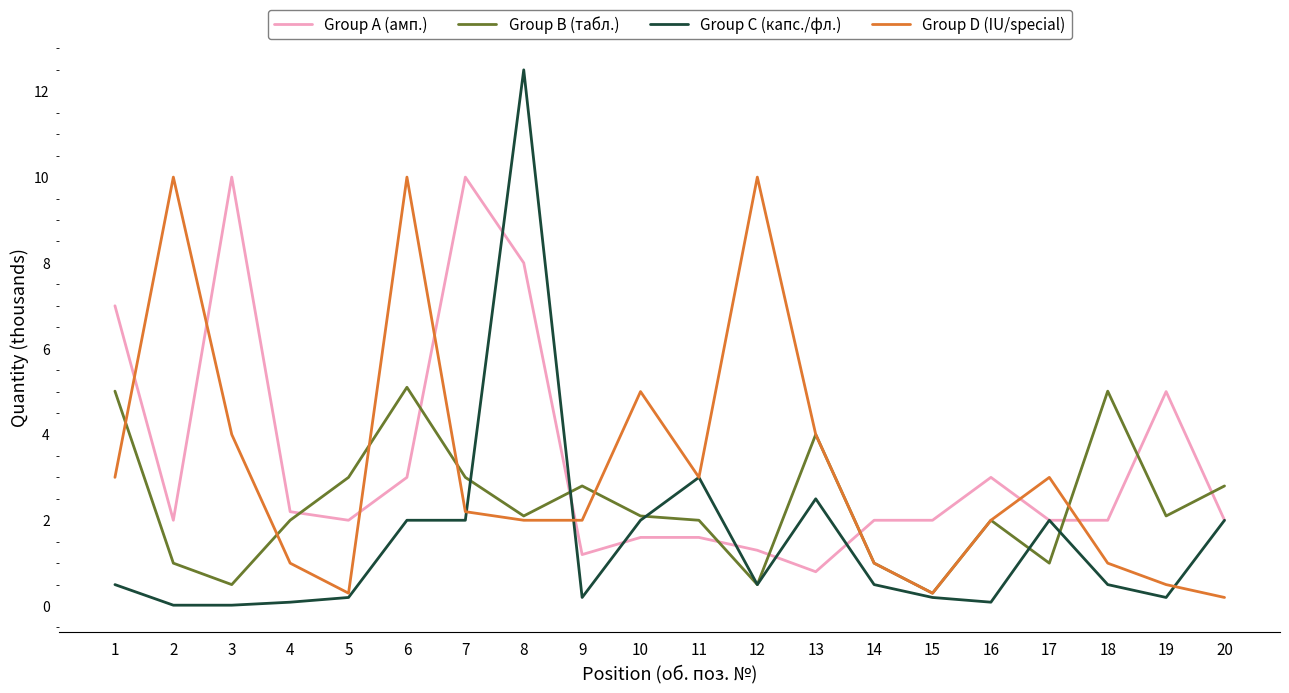

Rank the series at 6 from lowest to highest value.

Group C (капс./фл.), Group A (амп.), Group B (табл.), Group D (IU/special)